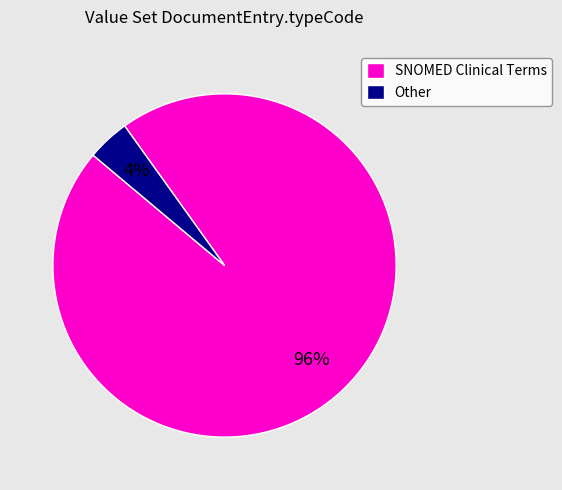

How many slices are in this pie chart?

2